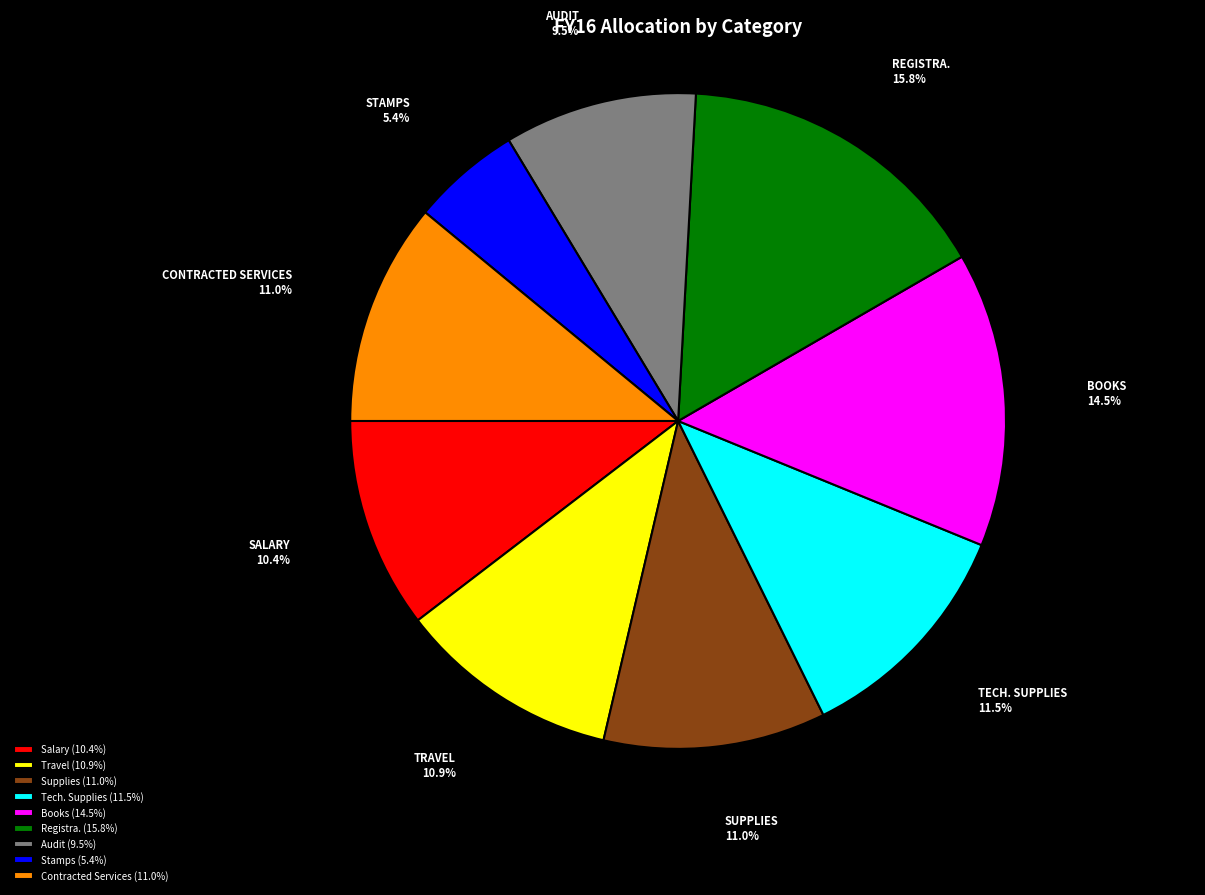

To the nearest percent, what portion does Travel represent?

11%